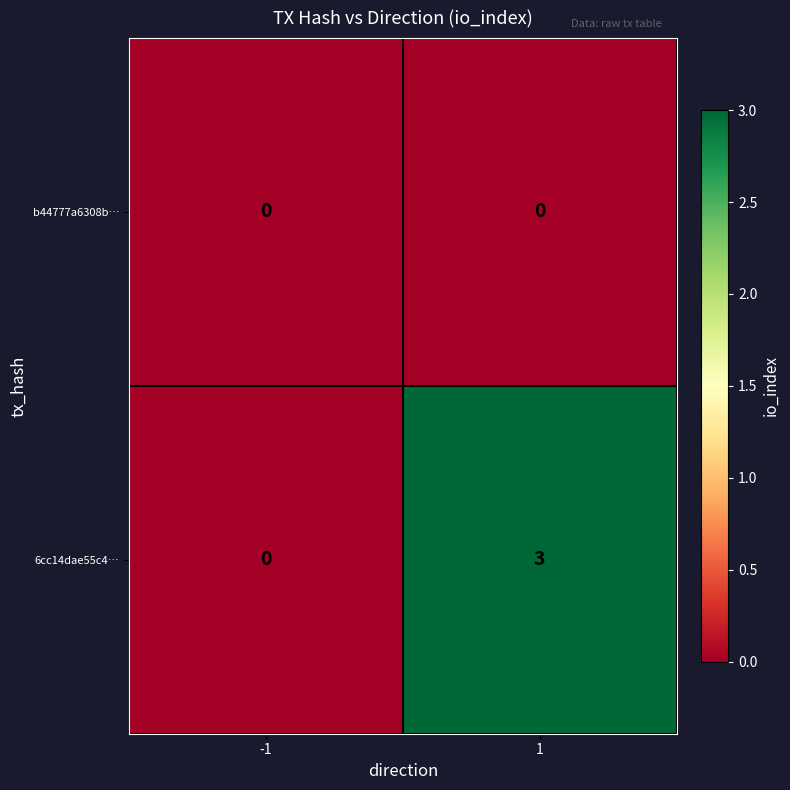

Reading right to left, list all the values displayed in this chart.

b44777a6308b…: 0	0
6cc14dae55c4…: 3	0